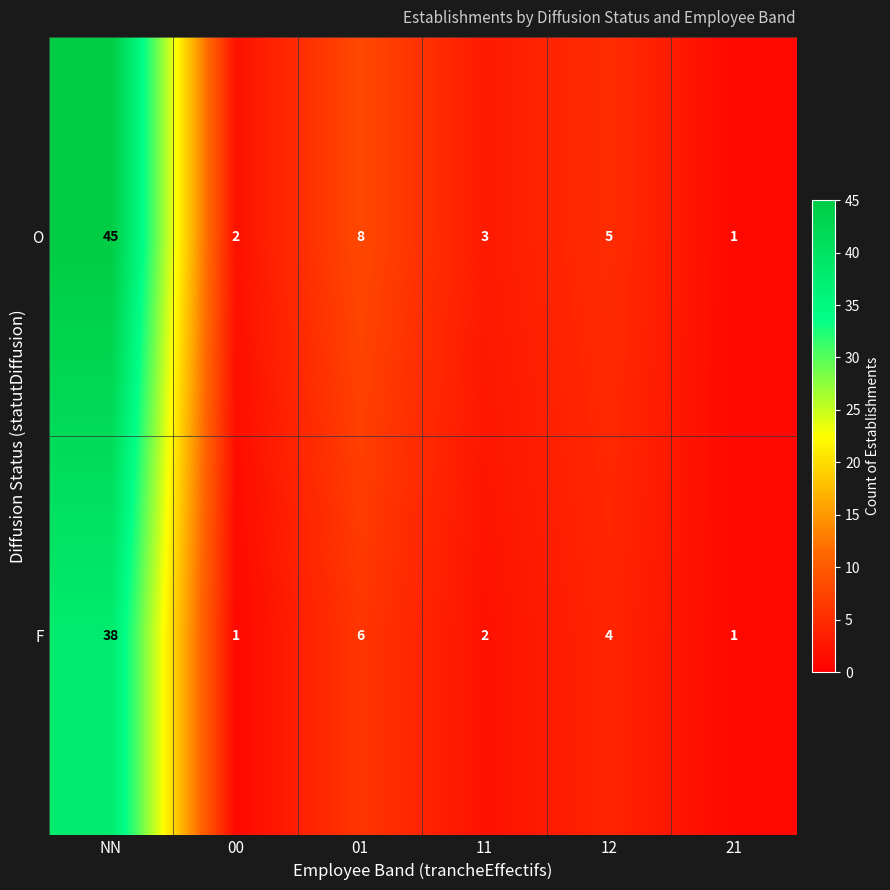

Reading left to right, transcribe all the data shown in this chart.

O: 45	2	8	3	5	1
F: 38	1	6	2	4	1